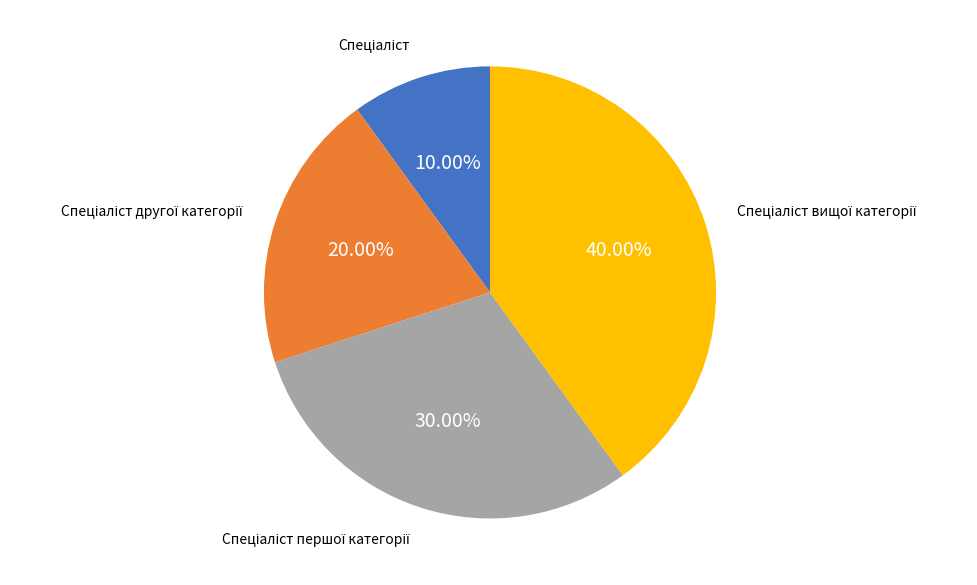

Does any single category account for the majority?

No